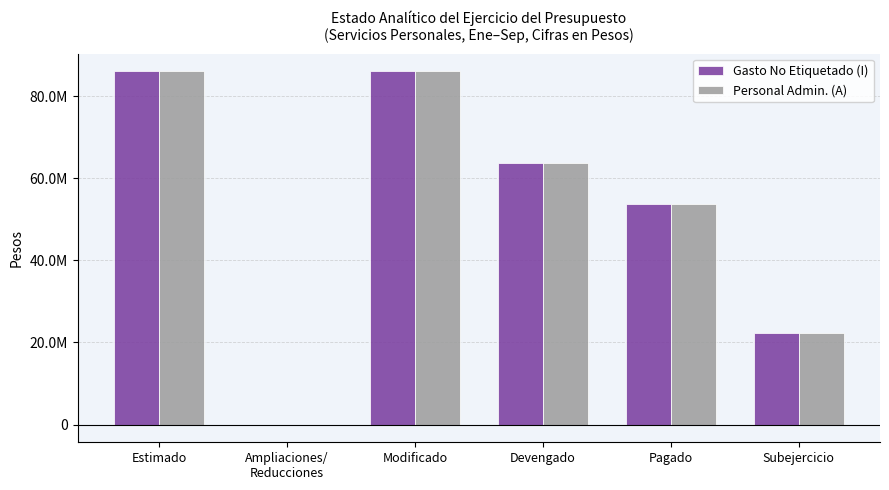

What are all the series names shown in the legend?

Gasto No Etiquetado (I), Personal Admin. (A)